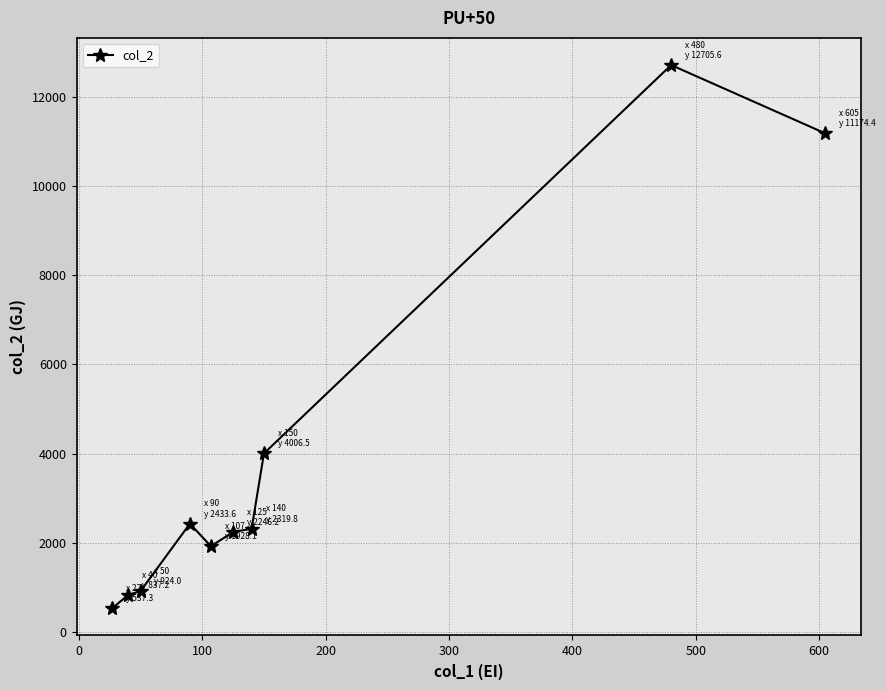

What is the value of the 3rd point from the left?

924.0